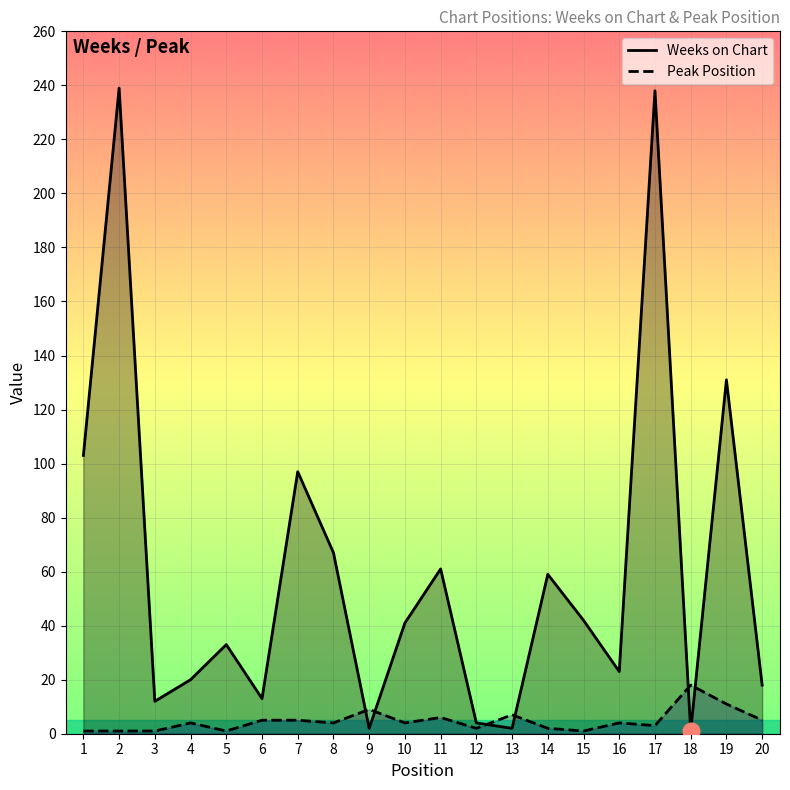

How many lines are shown in the chart?

2